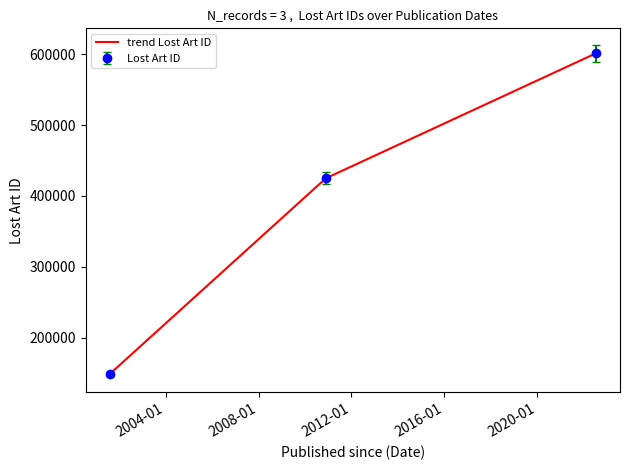

Count the values in the range 149366 to 601062.

3